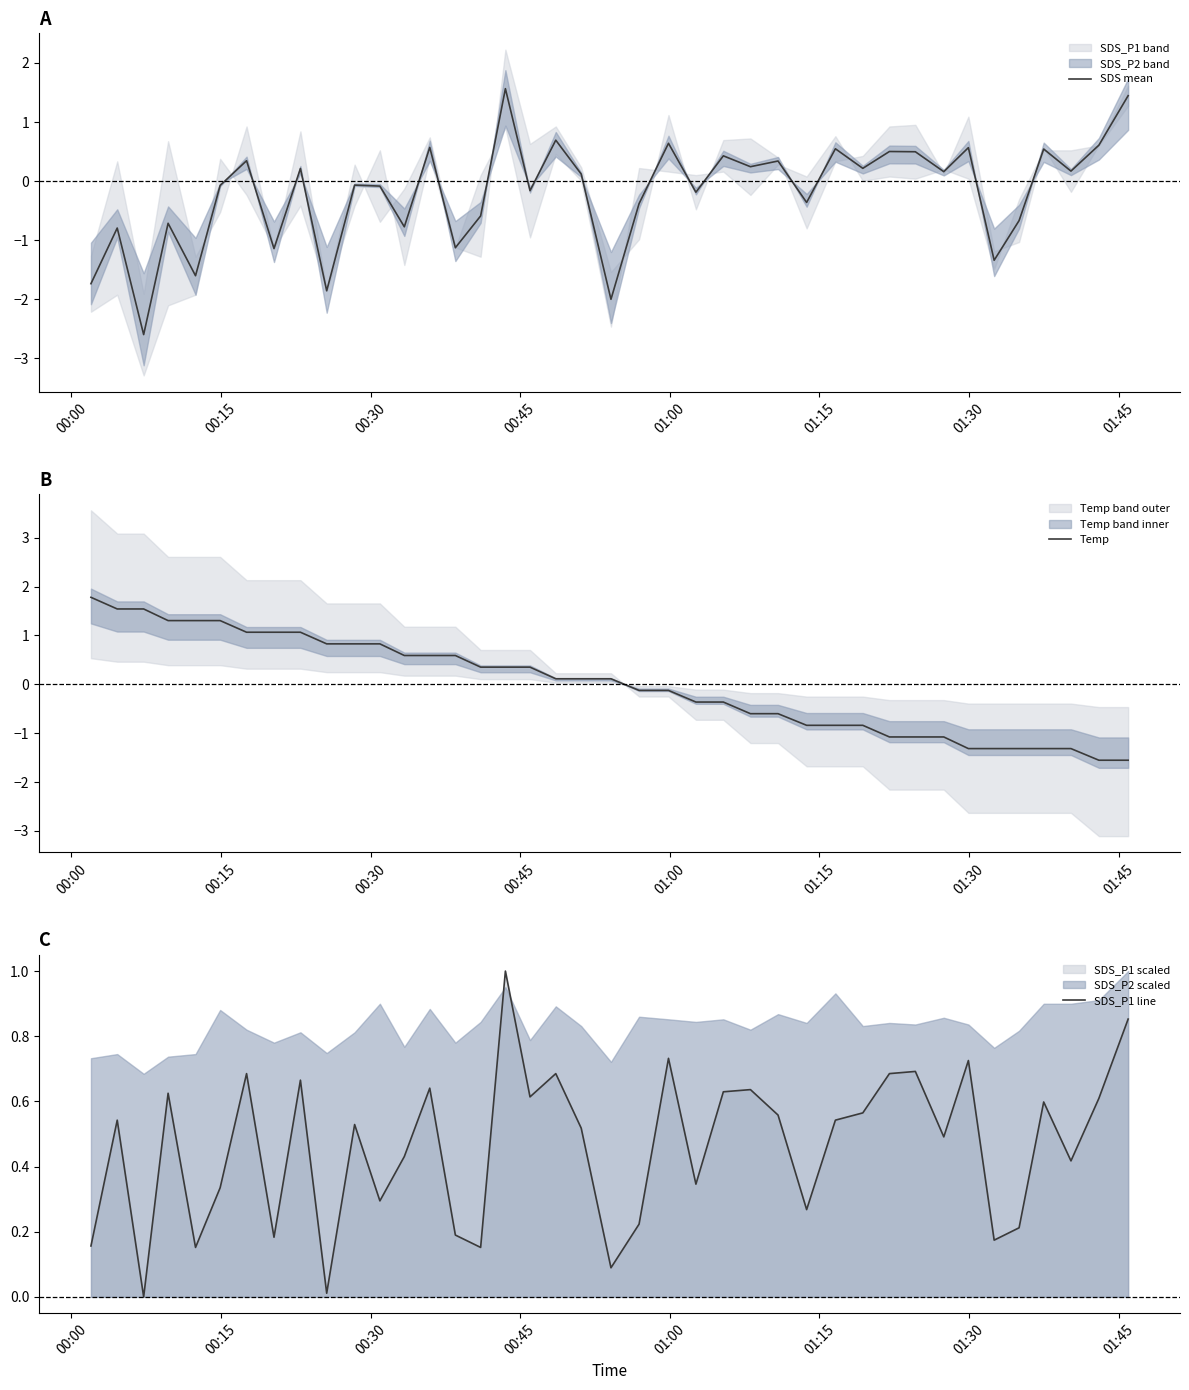

What are all the series names shown in the legend?

SDS mean, Temp, SDS_P1 line